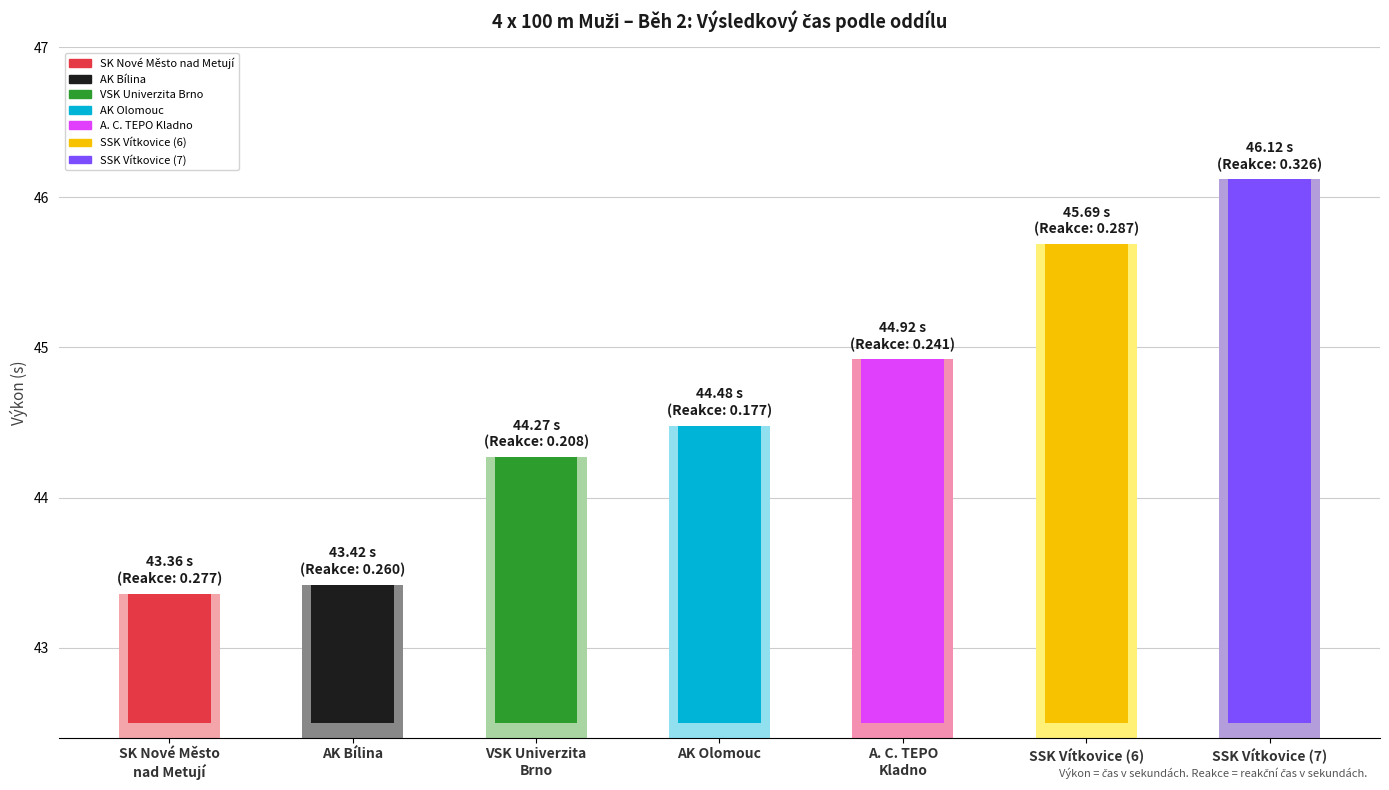

At which label is the value closest to 44?

VSK Univerzita
Brno